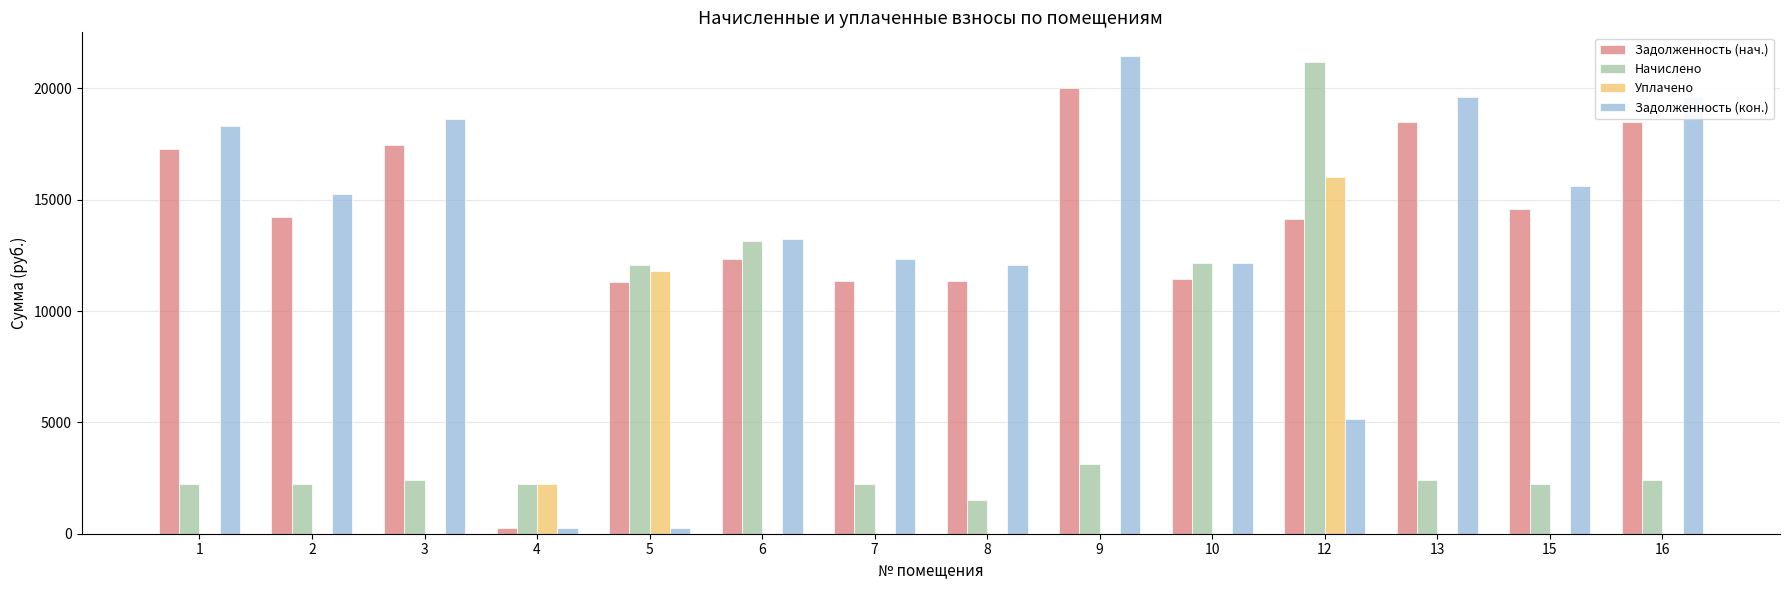

Are the bars grouped side by side (vs. stacked)?

Yes